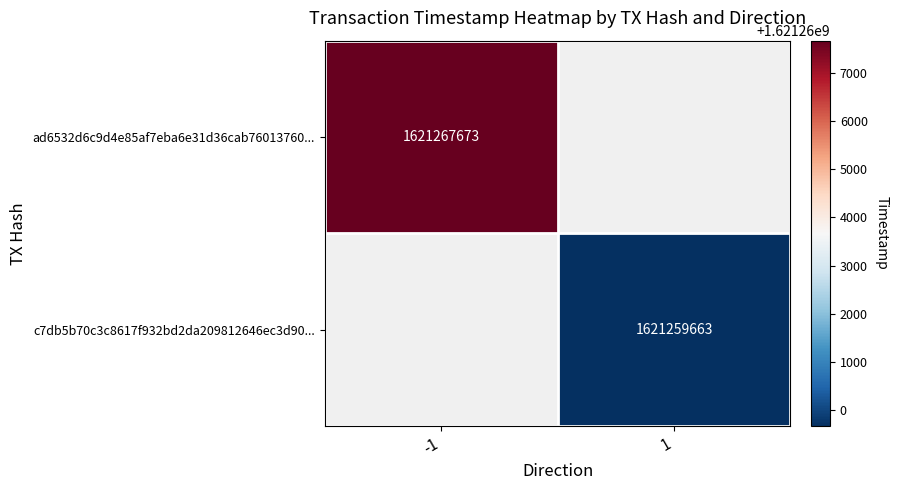

Which category has the lowest value across all series?

1